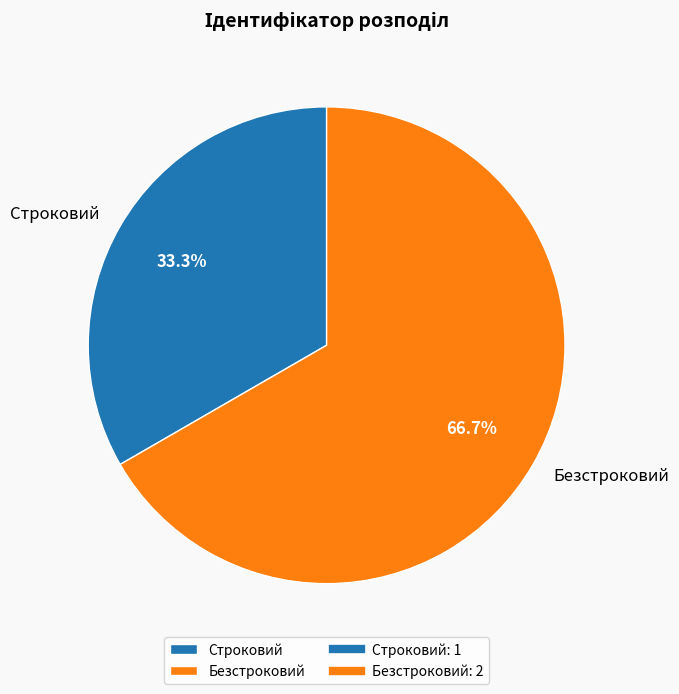

How many segments does this pie chart have?

2